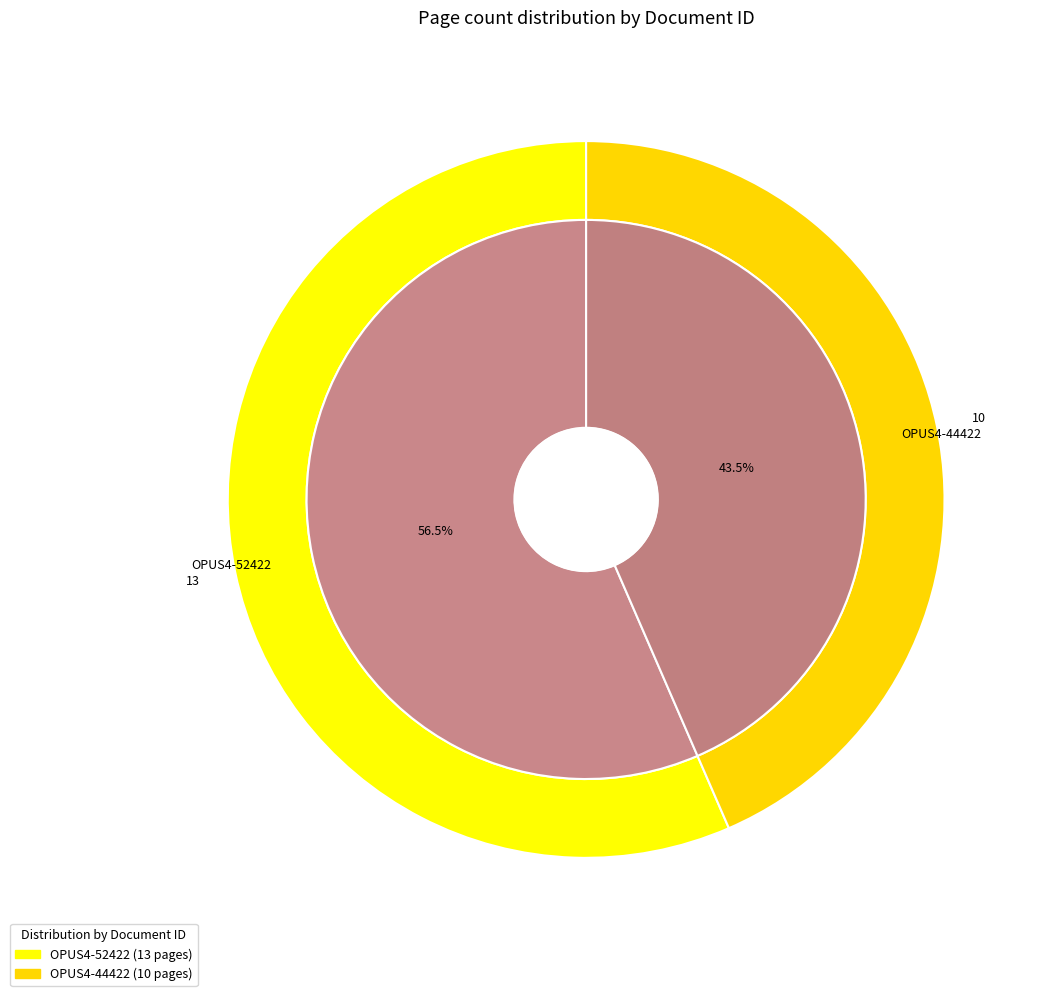

Approximately how many times larger is the value at OPUS4-52422 compared to OPUS4-44422?

1.3